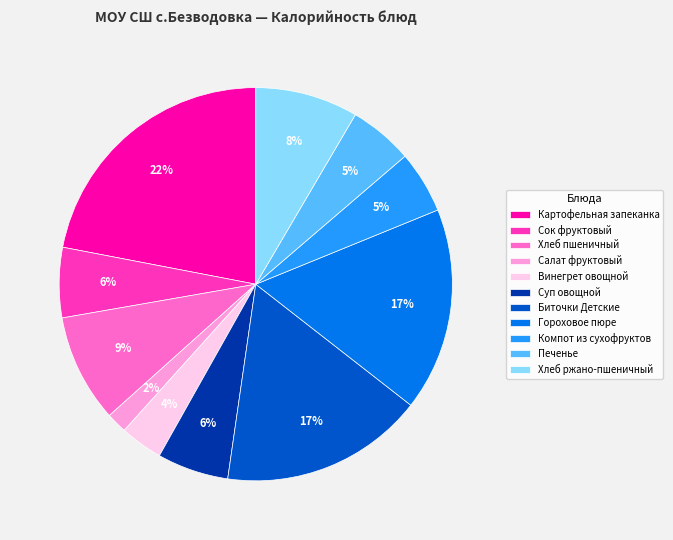

True or false: Печенье accounts for 5% of the total.

True